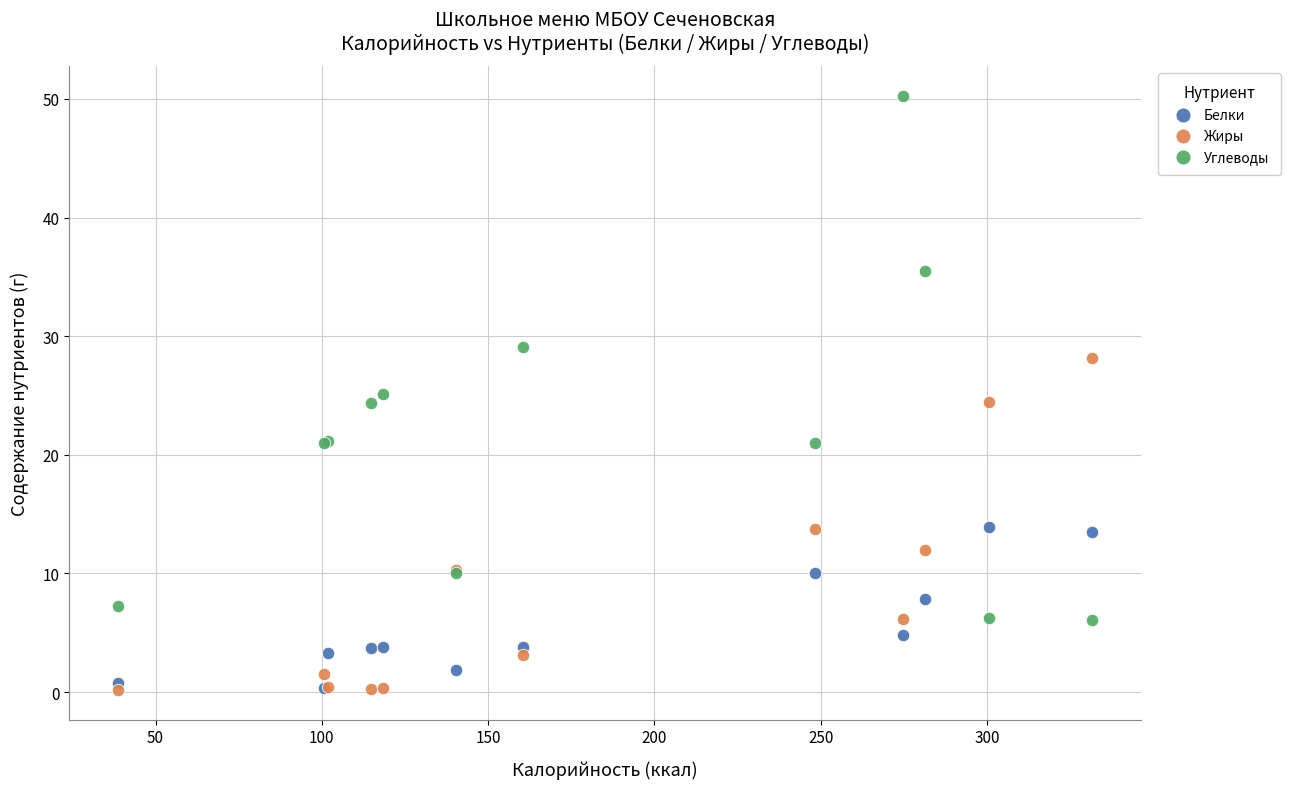

Which series reaches the maximum Y coordinate?

Углеводы